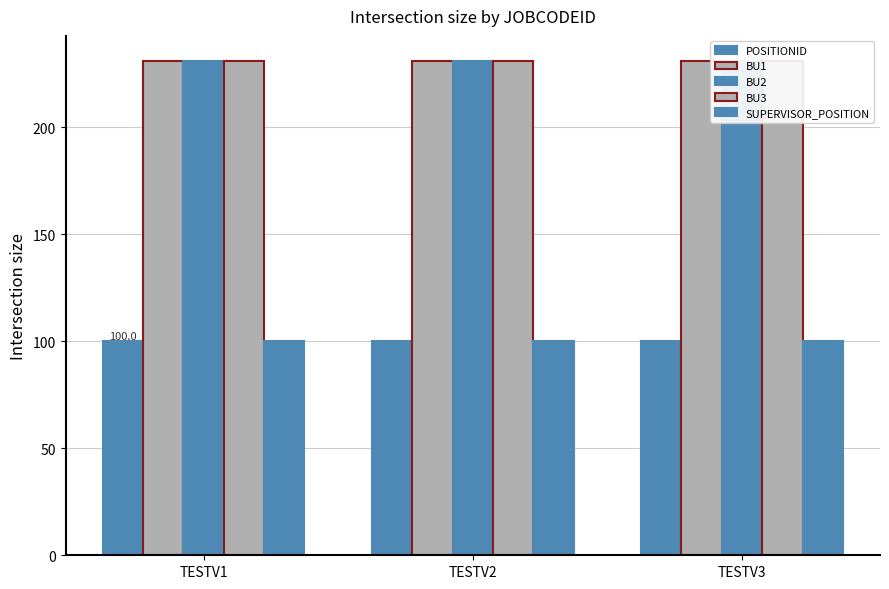

What are all the series names shown in the legend?

POSITIONID, BU1, BU2, BU3, SUPERVISOR_POSITION